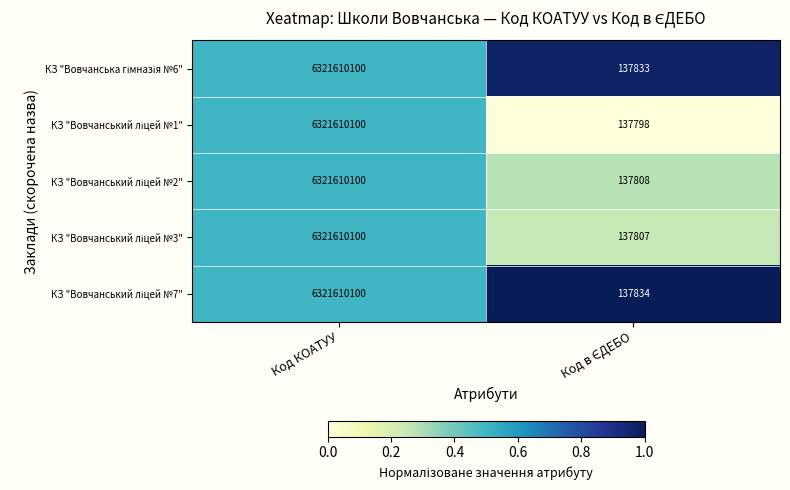

At which category is the sum across all series the highest?

Код КОАТУУ